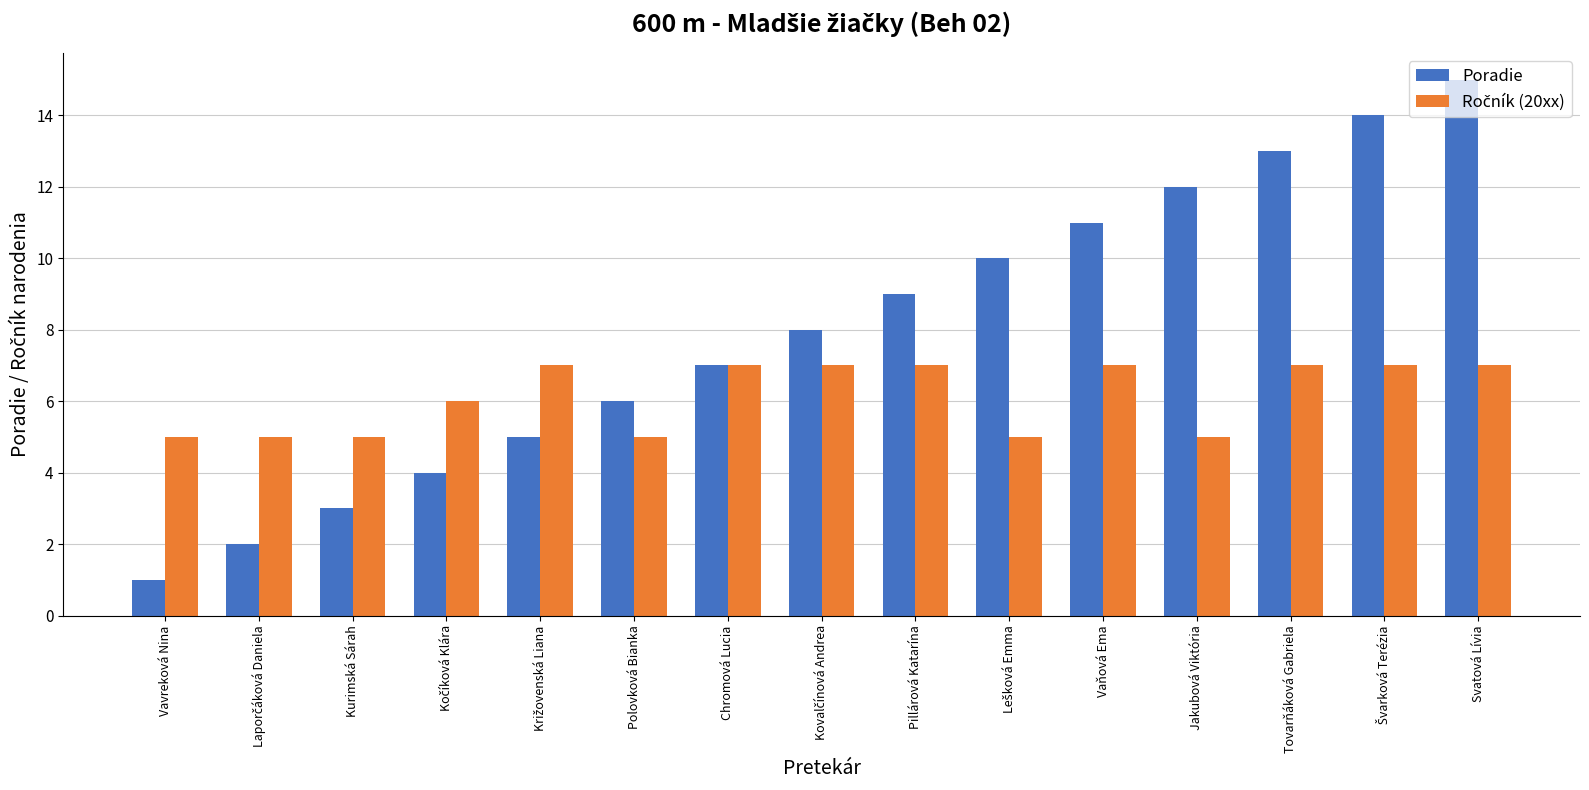

Between Vavreková Nina and Tovarňáková Gabriela, which series saw the biggest shift?

Poradie